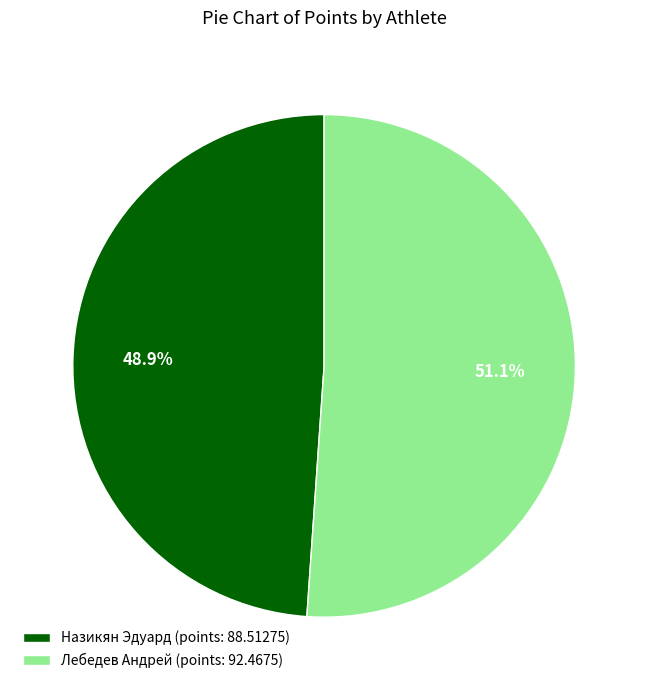

Rank the categories by value from lowest to highest.

Назикян Эдуард, Лебедев Андрей